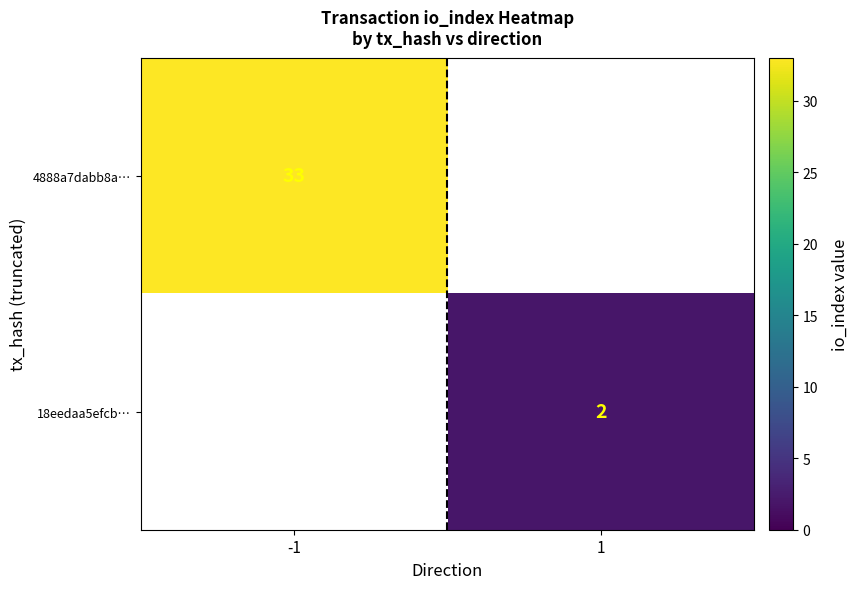

Is it true that 4888a7dabb8a… equals 50 at -1?

False